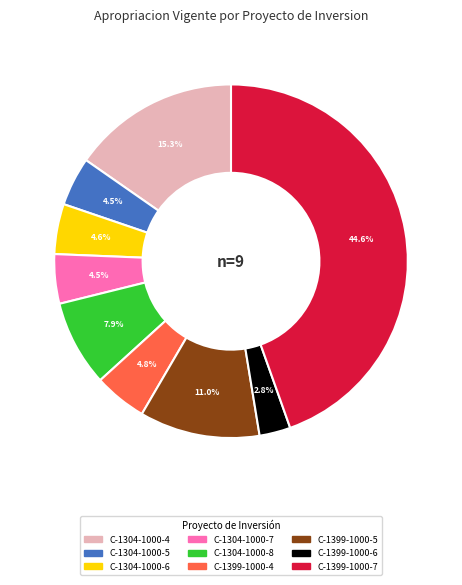

How many segments does this pie chart have?

9